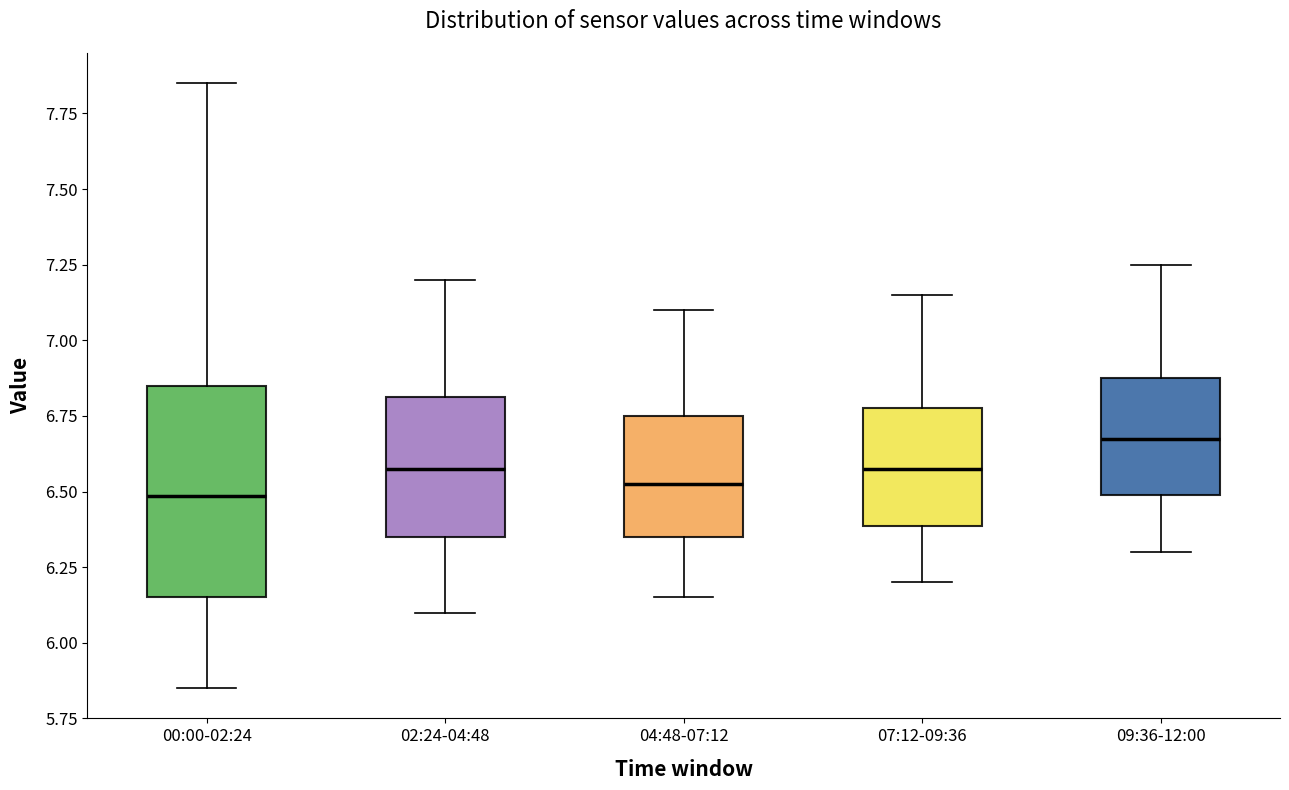

Which box's median line is the highest?

09:36-12:00